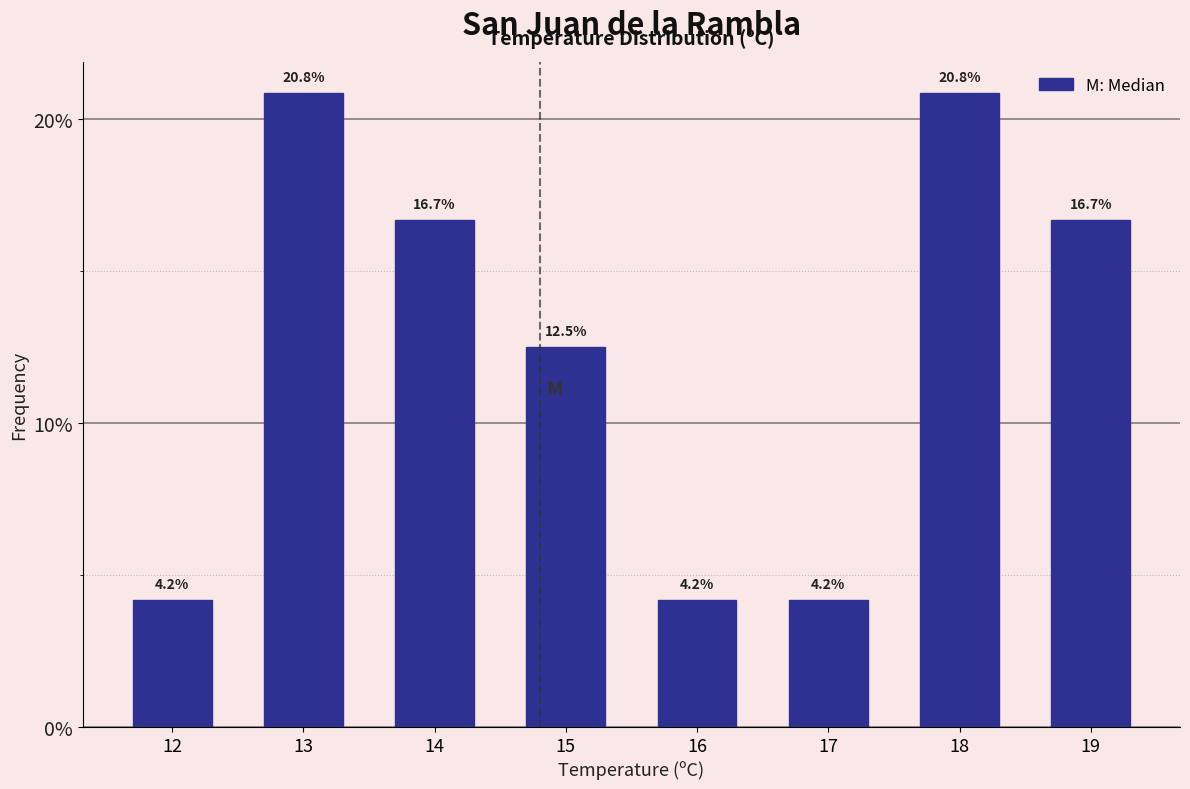

Reading left to right, list all the values displayed in this chart.

4.2	20.8	16.7	12.5	4.2	4.2	20.8	16.7